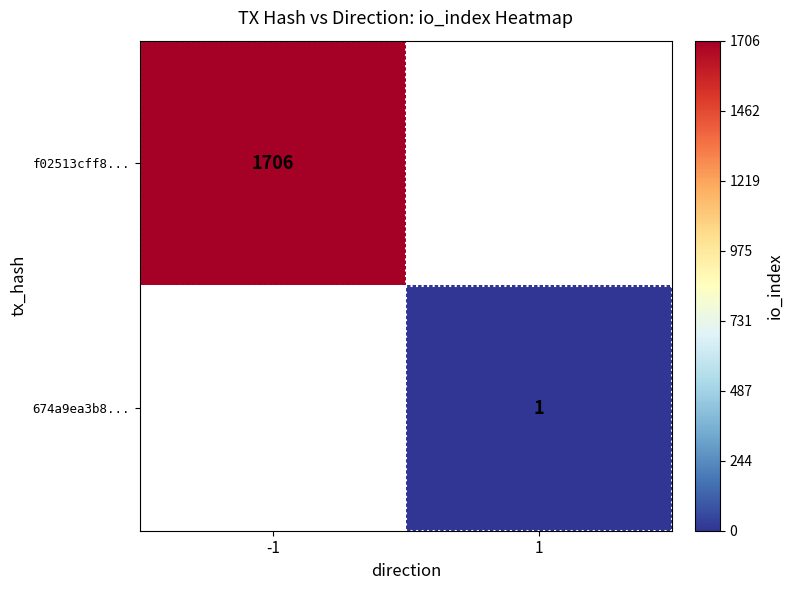

Is it true that 674a9ea3b8... equals 2 at 1?

False